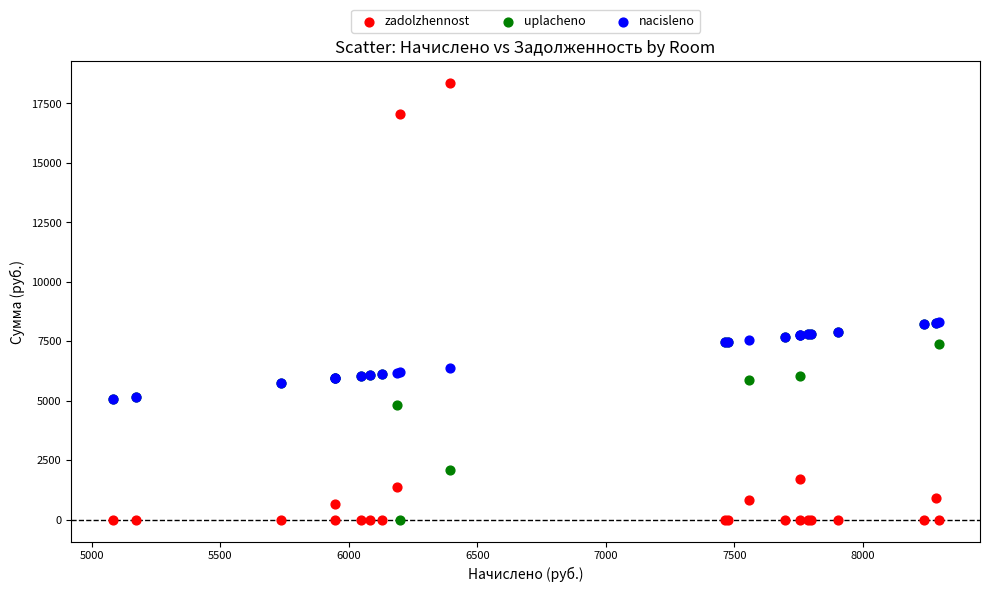

In the uplacheno series, what Y value is closest to 4141?

4811.5